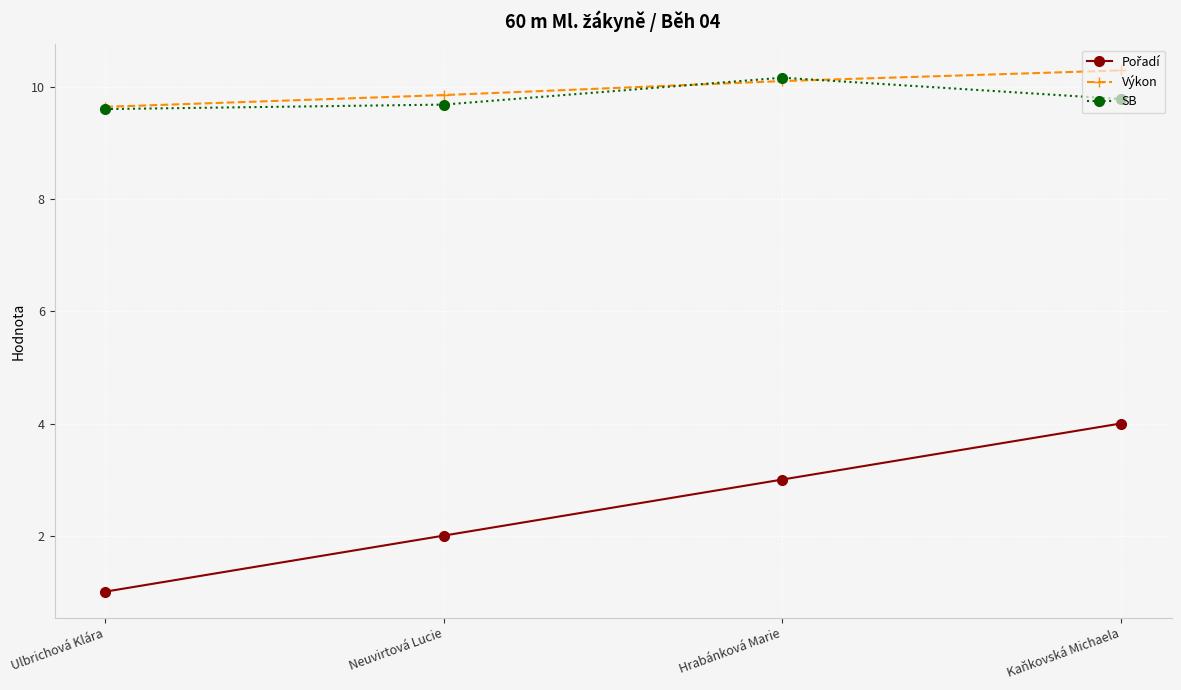

At which label does Výkon reach its peak?

Kaňkovská Michaela